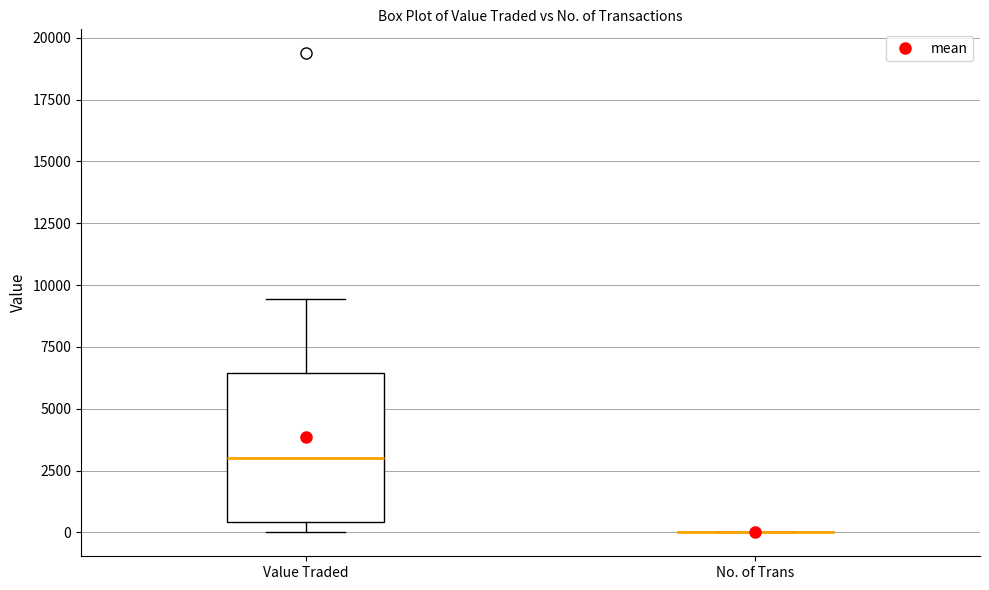

Reading left to right, read every box against the y-axis: the position of its median line, the range the box covers, and the ends of its whiskers. The values are not printed on the chart, so give them approximately, as read against the axis.

Value Traded: median 3000, box 500 to 6500, whiskers 0 to 9500
No. of Trans: box collapsed to a line at 0, whiskers 0 to 0